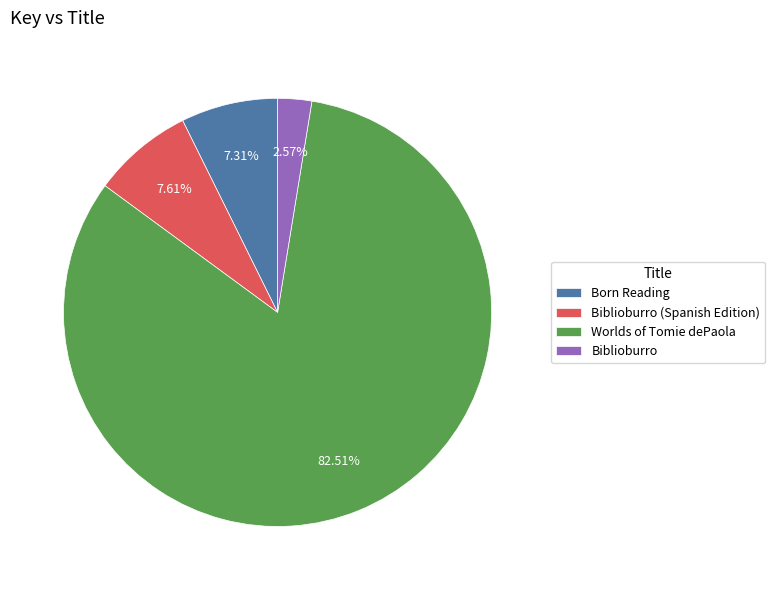

Is there a majority slice in this chart?

Yes